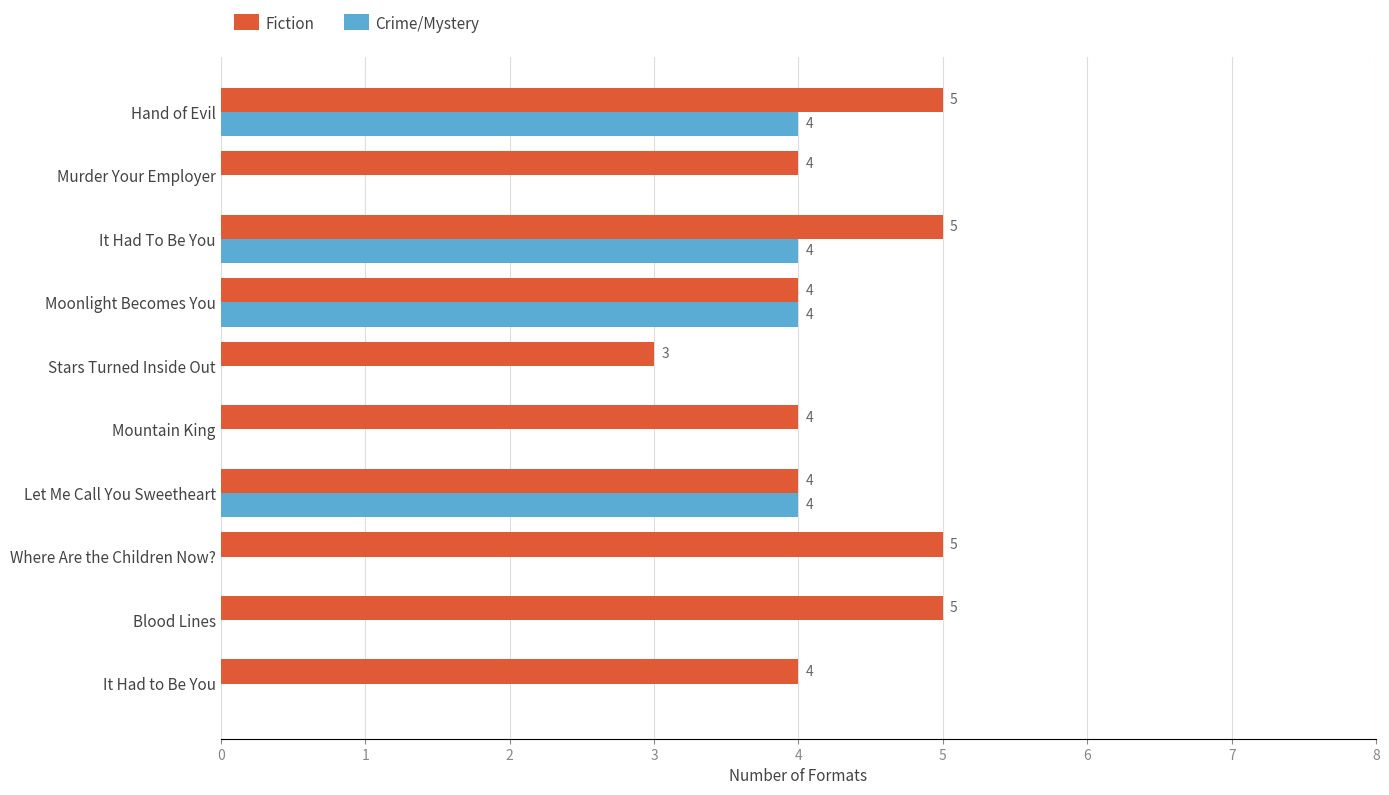

Which series has the largest total across all categories?

Fiction